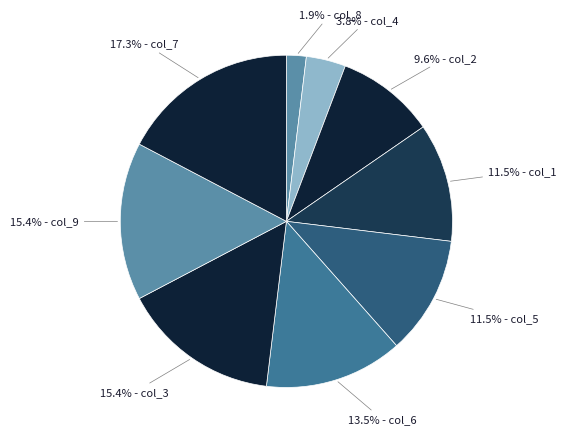

Is there a majority slice in this chart?

No